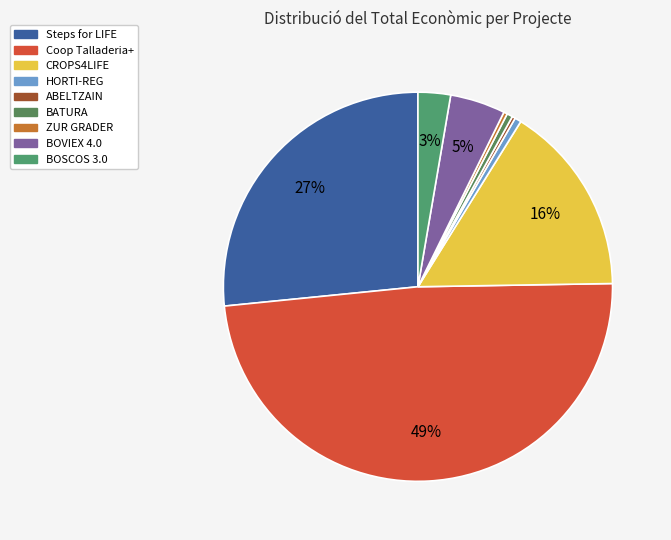

How much of the chart is everything except CROPS4LIFE?

84.1%